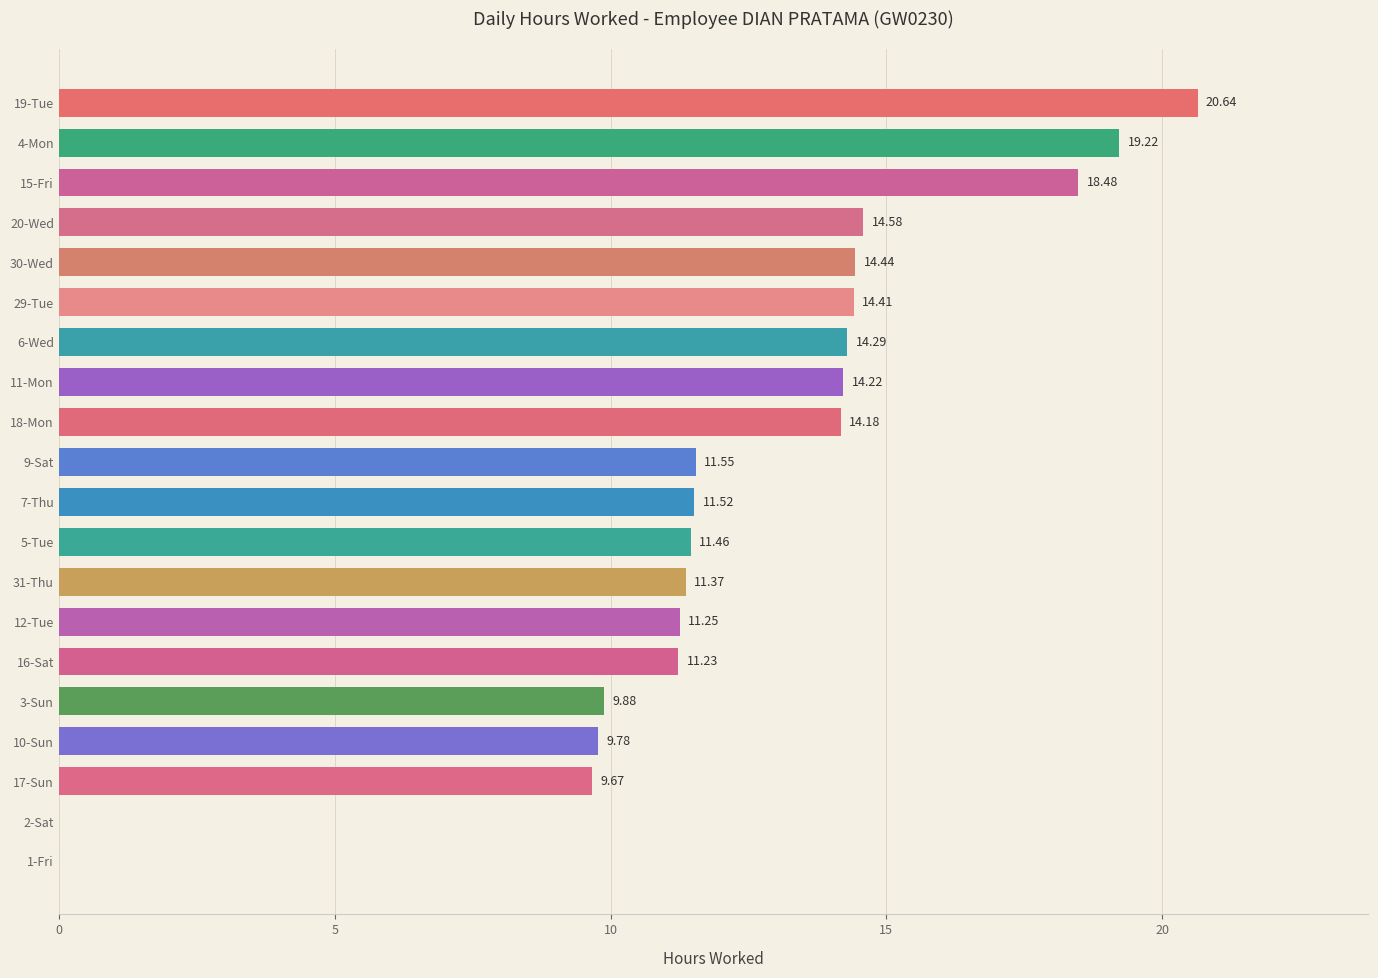

What is the sum of the values at 2-Sat and 29-Tue?

14.4